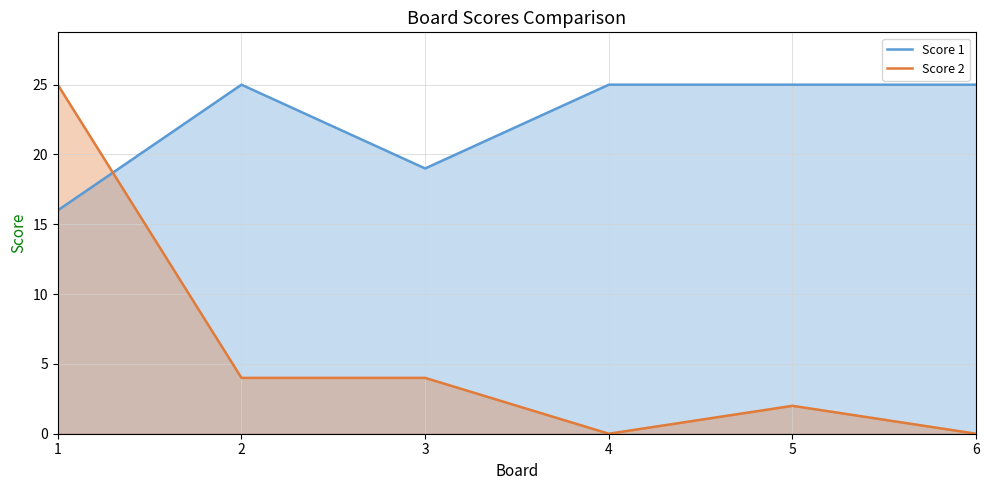

How many times do Score 1 and Score 2 cross each other?

1